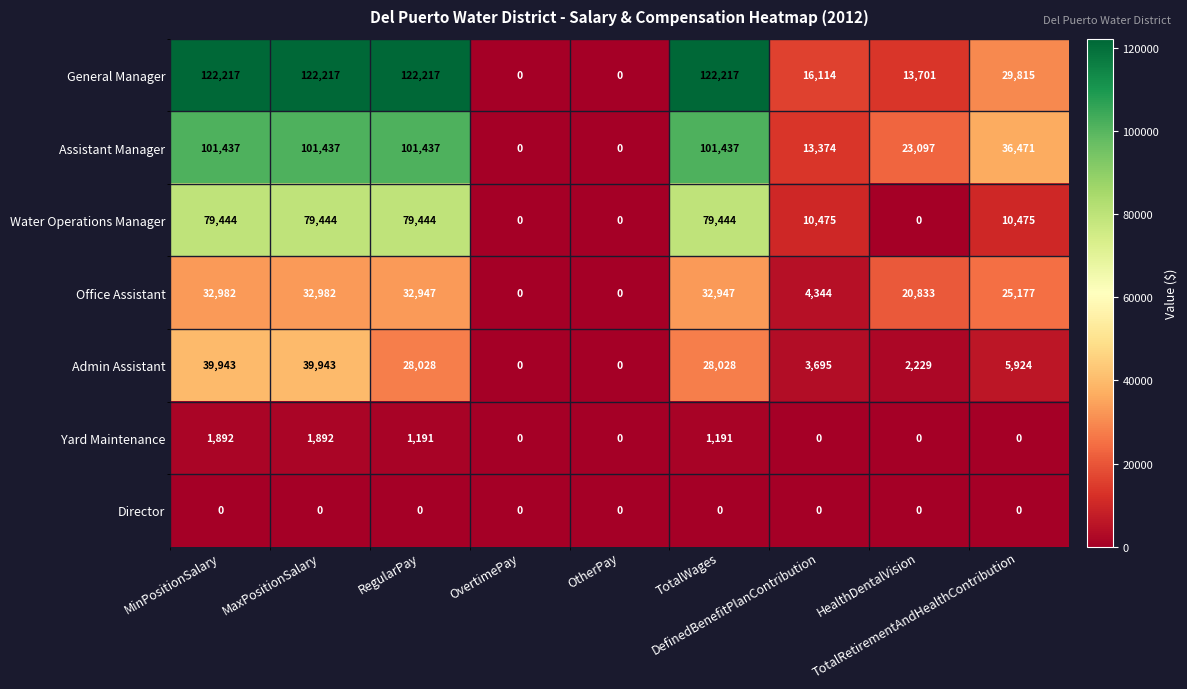

Which series has the largest range (max minus min)?

General Manager